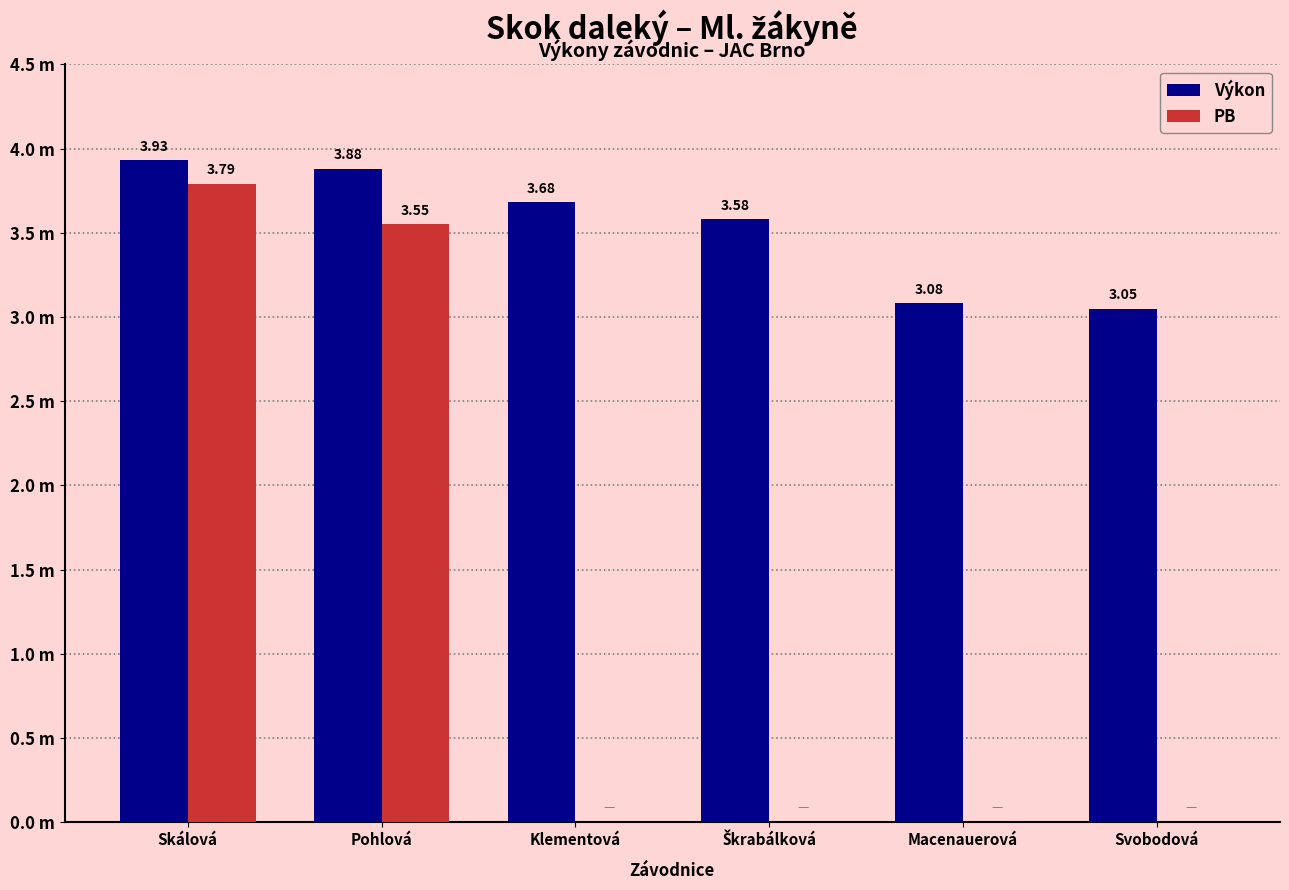

Is it true that Výkon equals 4.2 at Svobodová?

False